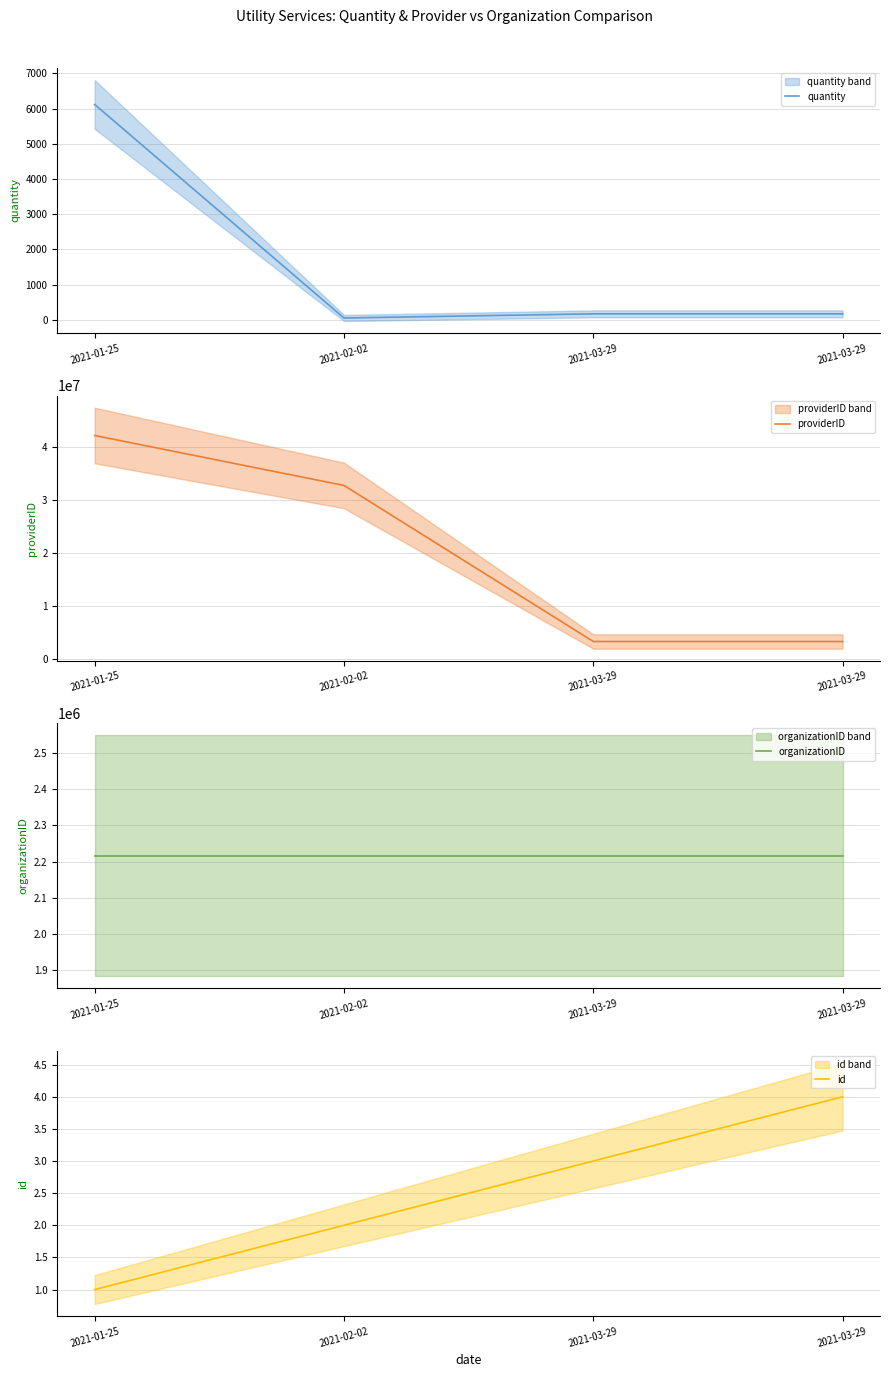

At 2021-03-29, list the series in order from smallest to largest.

id, quantity, organizationID, providerID